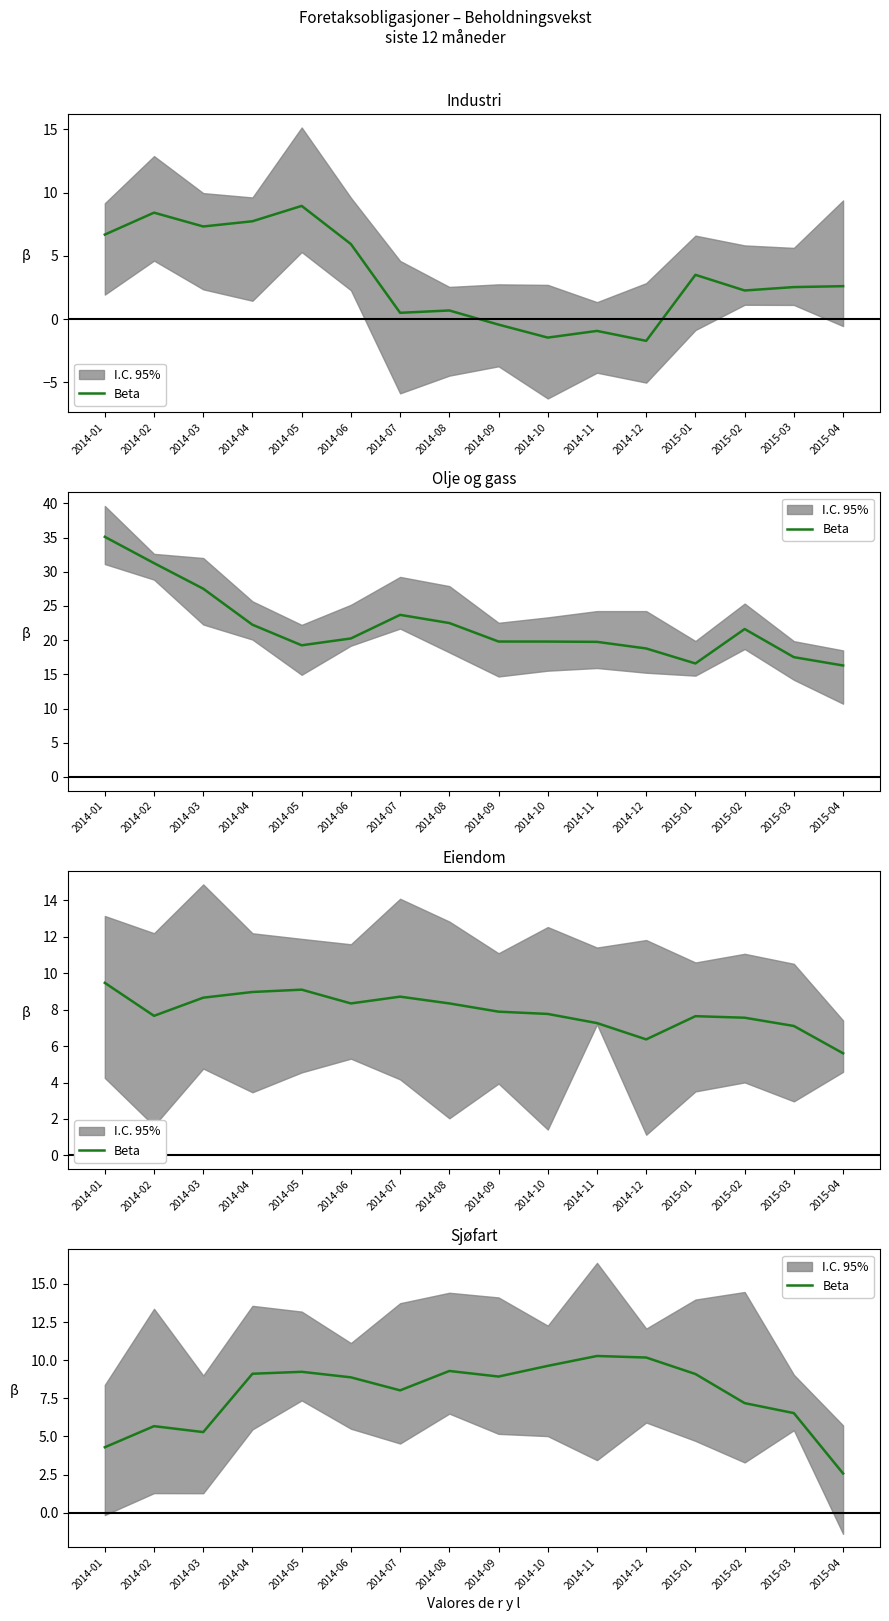

At which label is the value closest to 6?

2014-02